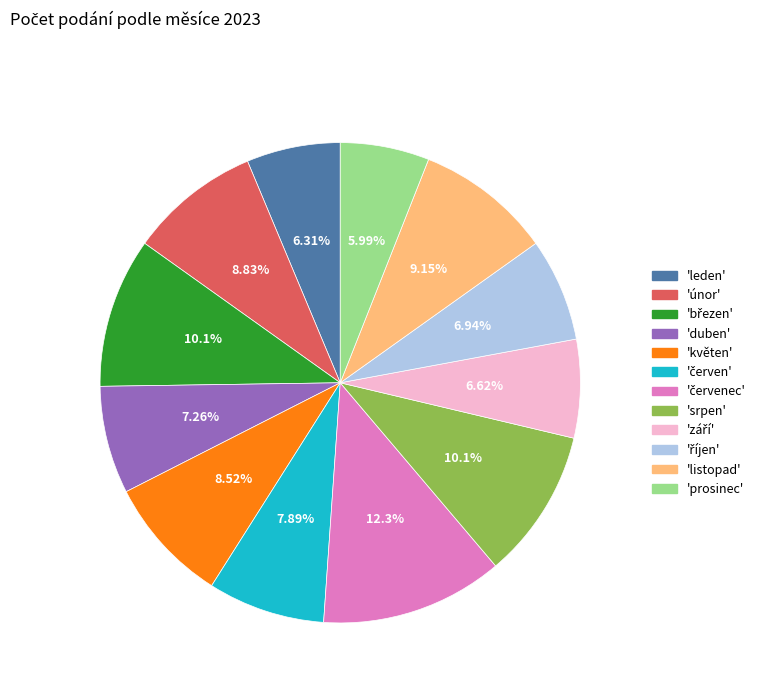

Does any single category account for the majority?

No